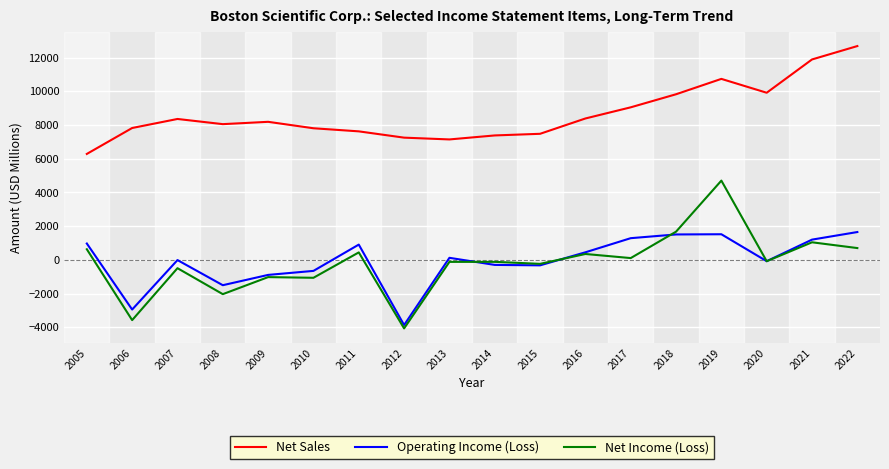

Which series has the largest total across all categories?

Net Sales